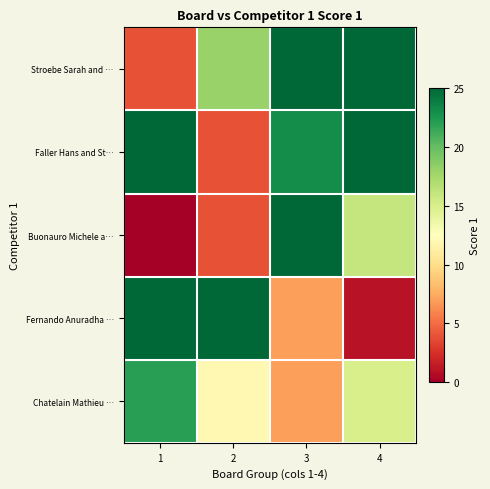

At which category is the sum across all series the highest?

3